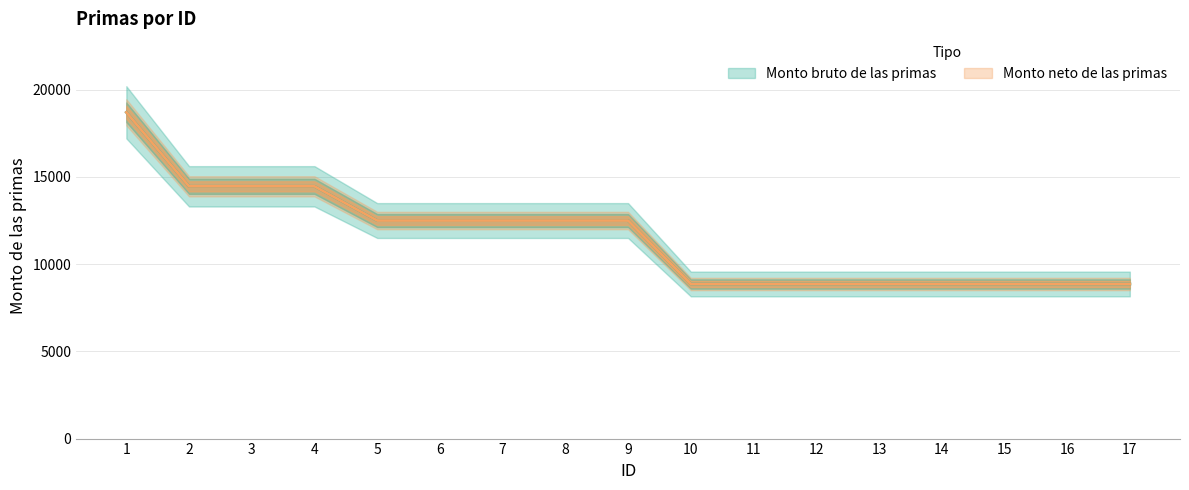

Which category has the lowest value in the Monto neto de las primas series?

10